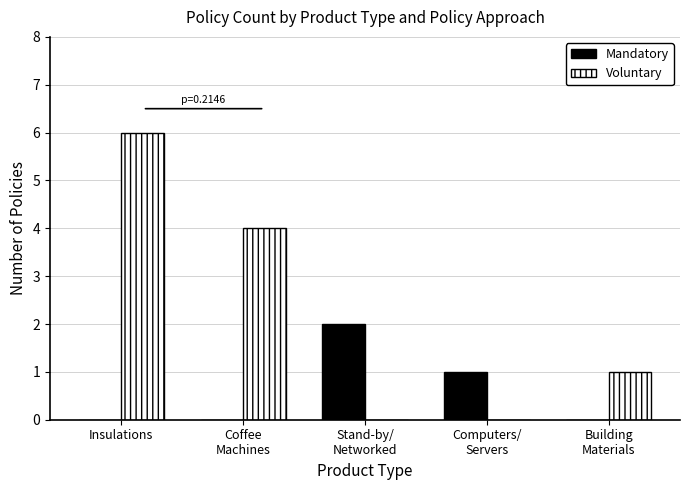

Are the bars horizontal?

No